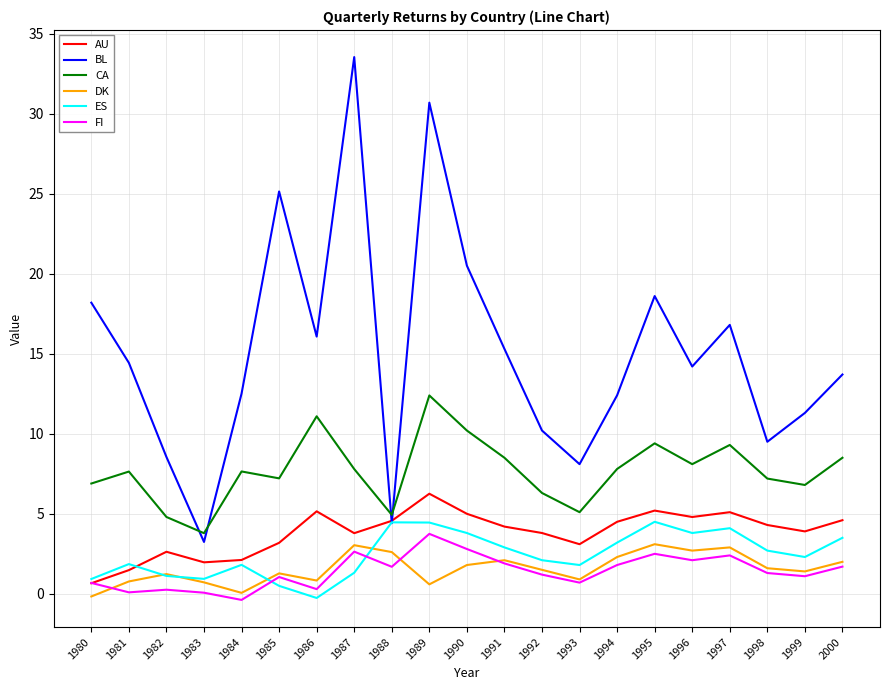

What is the sum of all AU values?

80.3